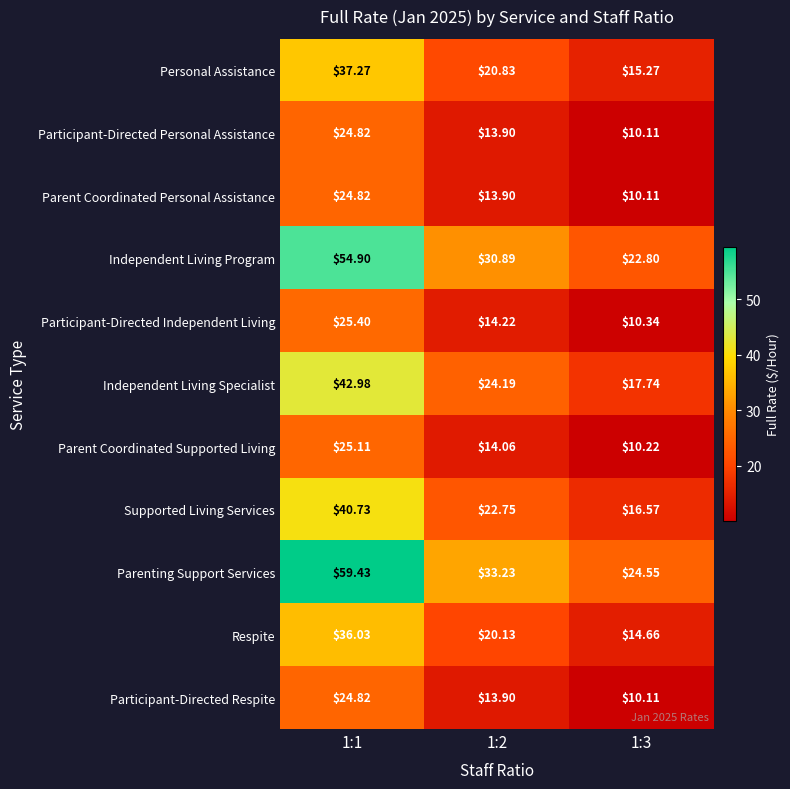

Which series has the largest total across all categories?

Parenting Support Services